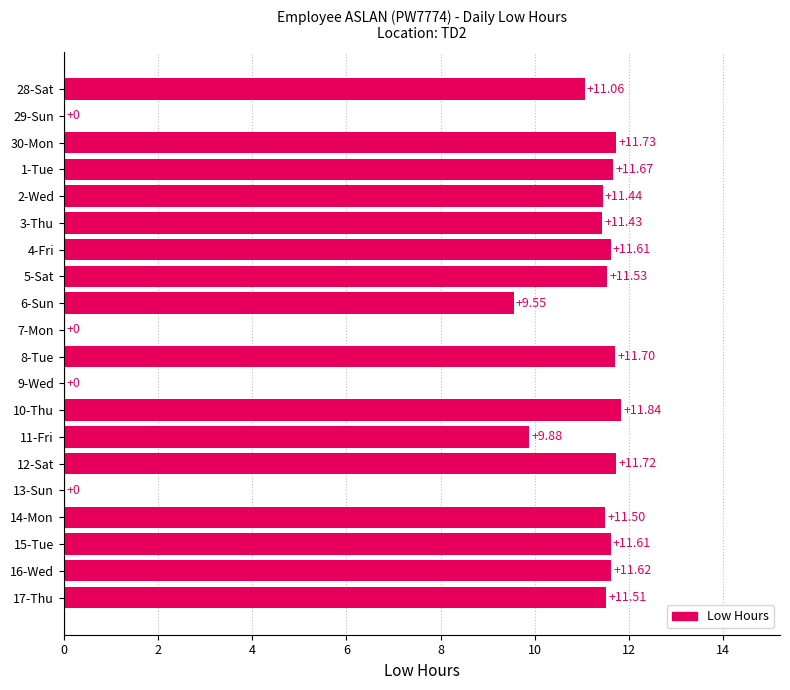

Which has a higher value, 2-Wed or 28-Sat?

2-Wed